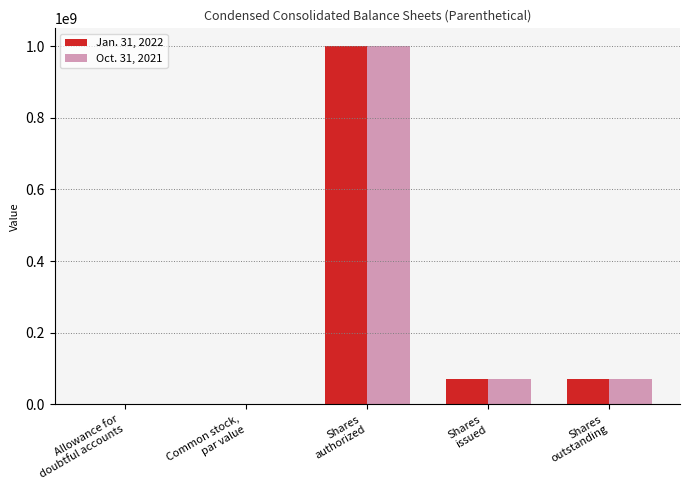

What is the average value of the Oct. 31, 2021 series?

228252610.0